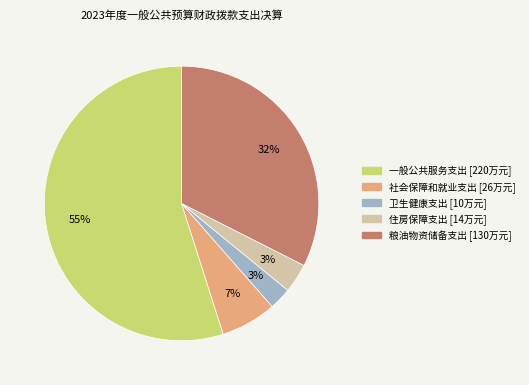

Which has a higher value, 卫生健康支出 or 粮油物资储备支出?

粮油物资储备支出